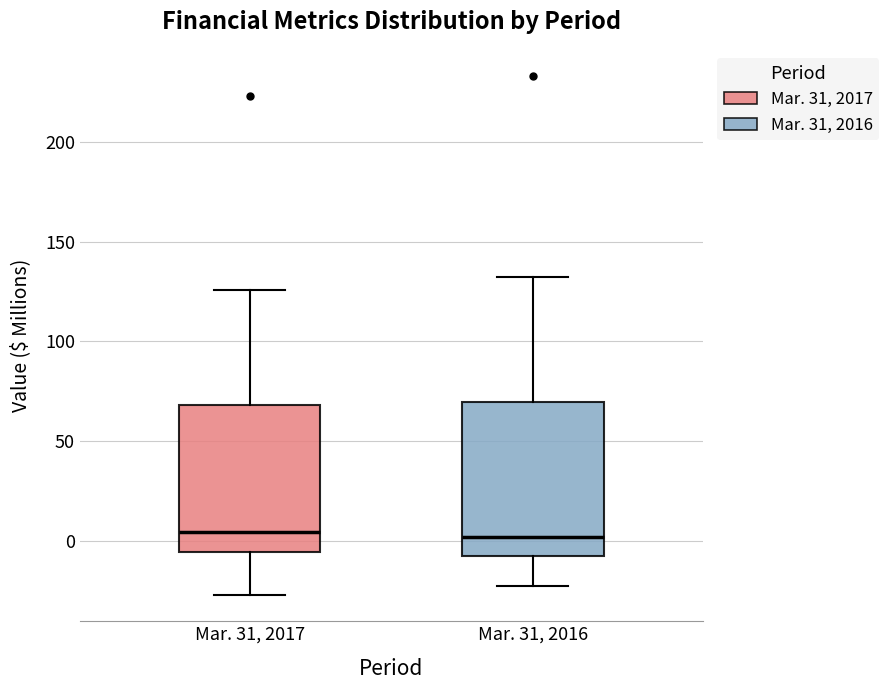

Reading left to right, read every box against the y-axis: the position of its median line, the range the box covers, and the ends of its whiskers. The values are not printed on the chart, so give them approximately, as read against the axis.

Mar. 31, 2017: median 5, box -5 to 70, whiskers -25 to 125
Mar. 31, 2016: median 0, box -5 to 70, whiskers -20 to 130